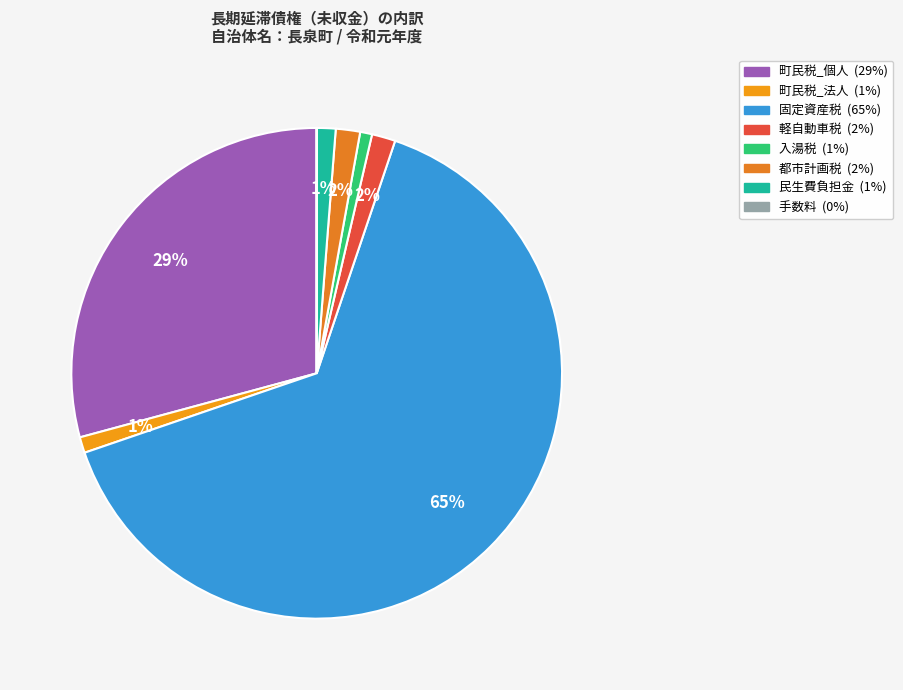

What is the smallest slice in the pie chart?

手数料